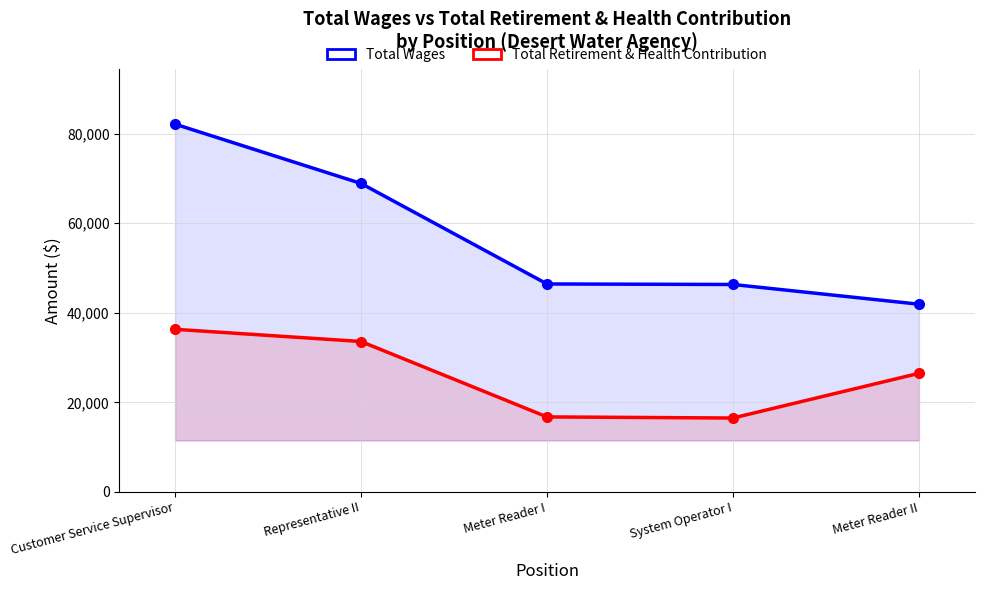

Which series changed the most between Customer Service Supervisor and System Operator I?

Total Wages